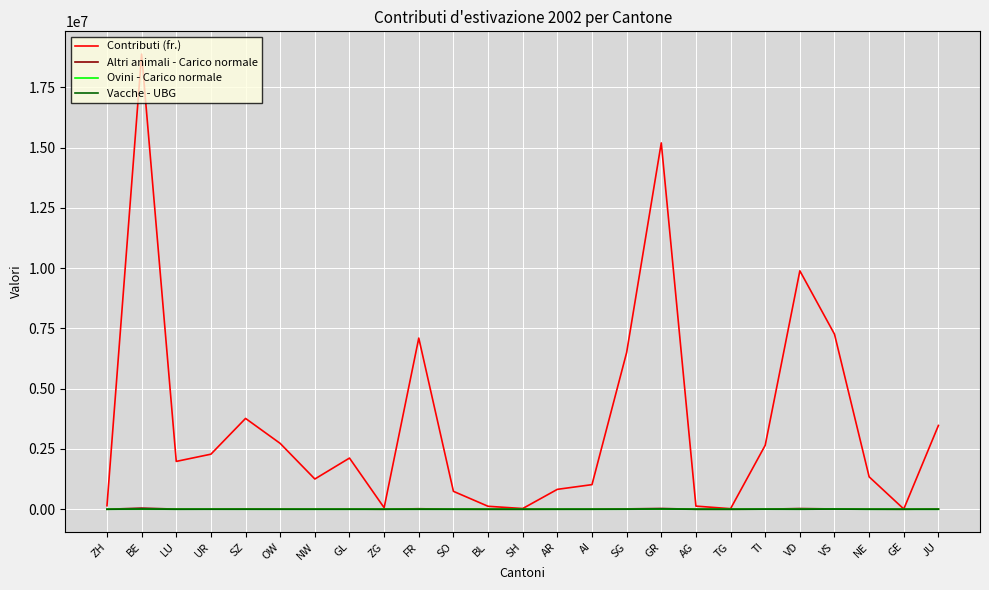

True or false: Vacche - UBG has a value of 0.0 at ZH.

True